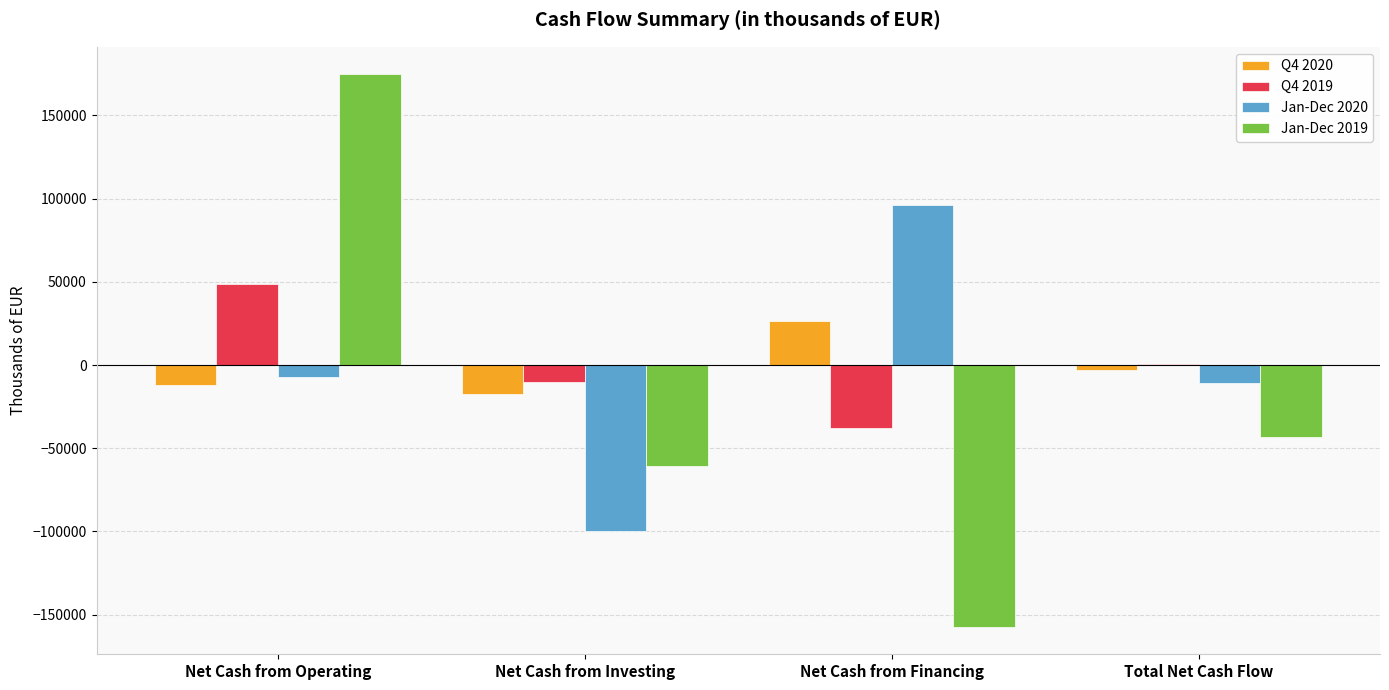

Reading right to left, extract all data points from this chart.

Q4 2020: -2837	26567	-17126	-12278
Q4 2019: 640	-37995	-10051	48686
Jan-Dec 2020: -11043	95912	-99908	-7047
Jan-Dec 2019: -43298	-157180	-60694	174576